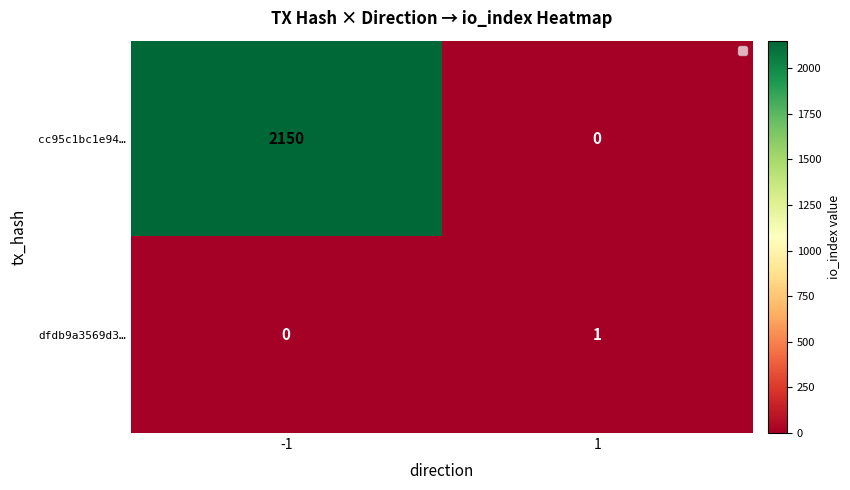

Reading left to right, extract all data points from this chart.

cc95c1bc1e94…: 2150	0
dfdb9a3569d3…: 0	1